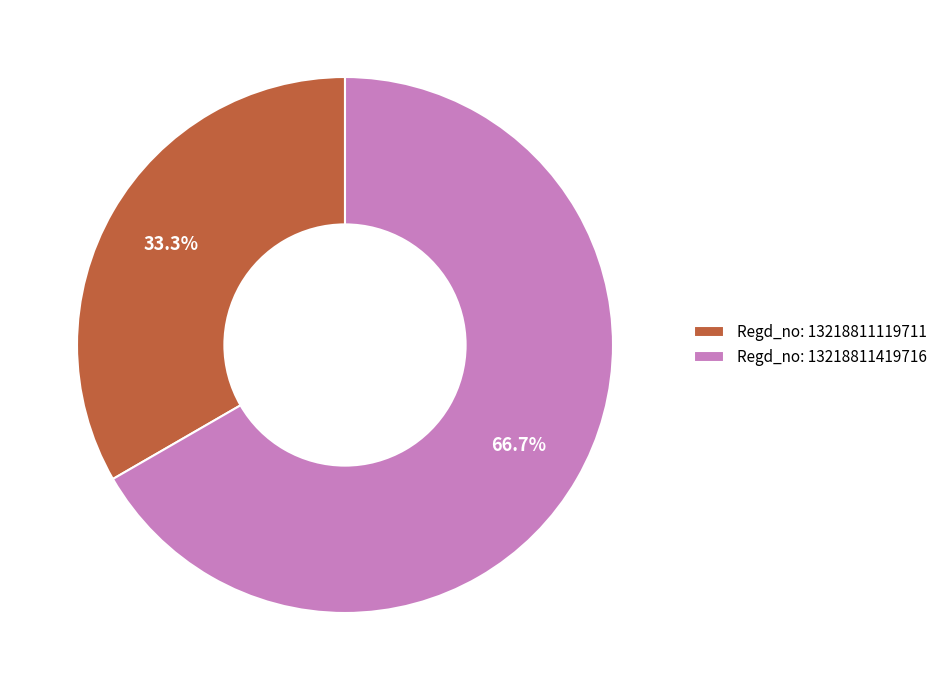

Approximately how many times larger is the value at Regd_no: 13218811419716 compared to Regd_no: 13218811119711?

2.0